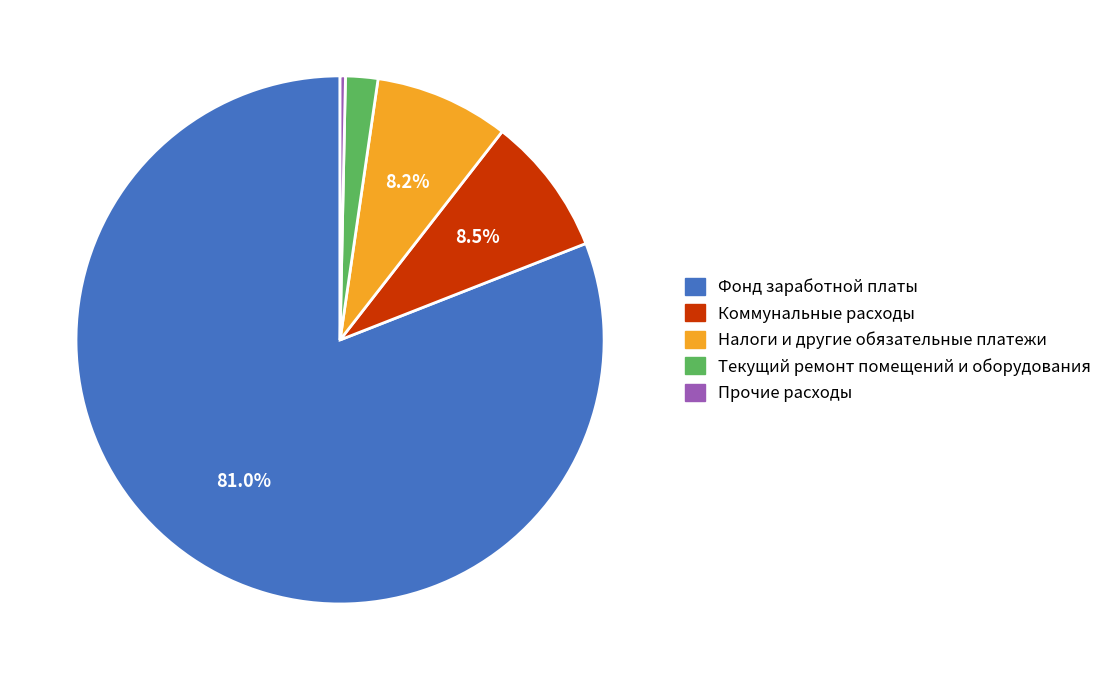

How many segments does this pie chart have?

5